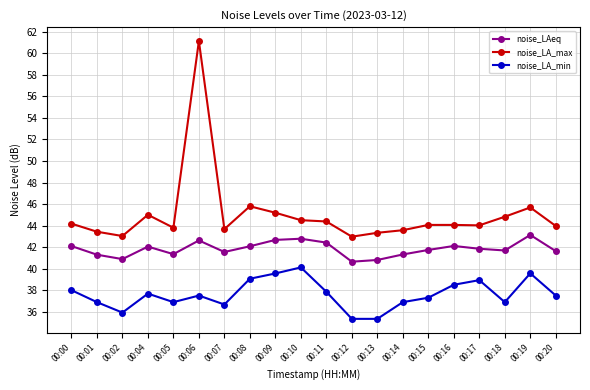

How many series are shown in this chart?

3